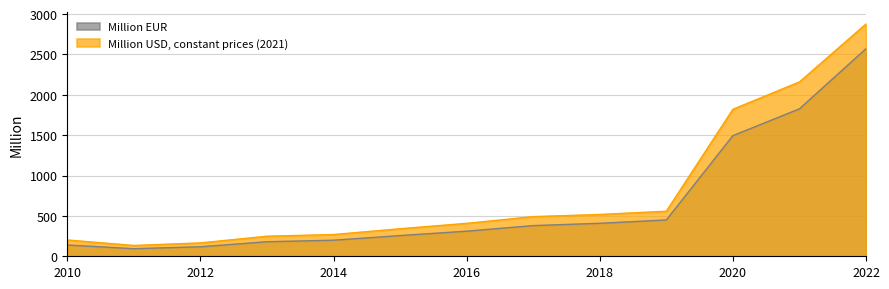

Which series has the largest range (max minus min)?

Million USD, constant prices (2021)